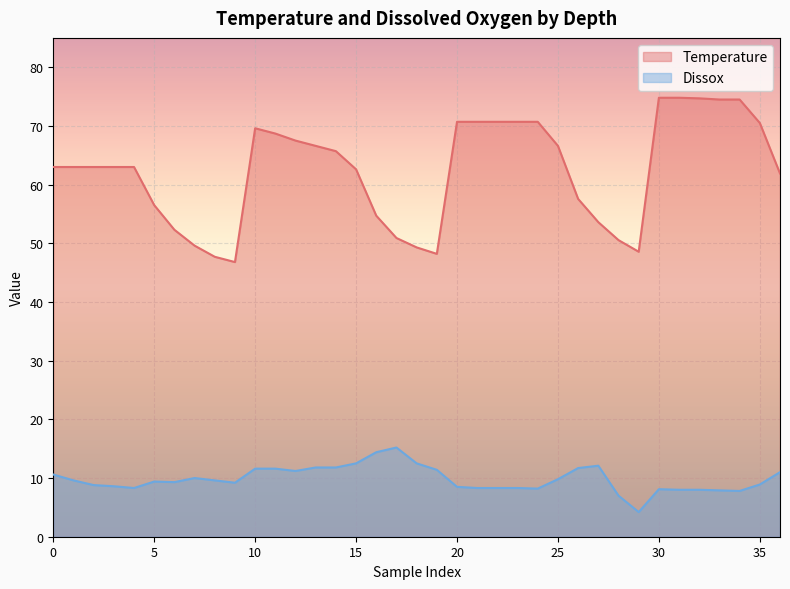

What are all the series names shown in the legend?

Temperature, Dissox